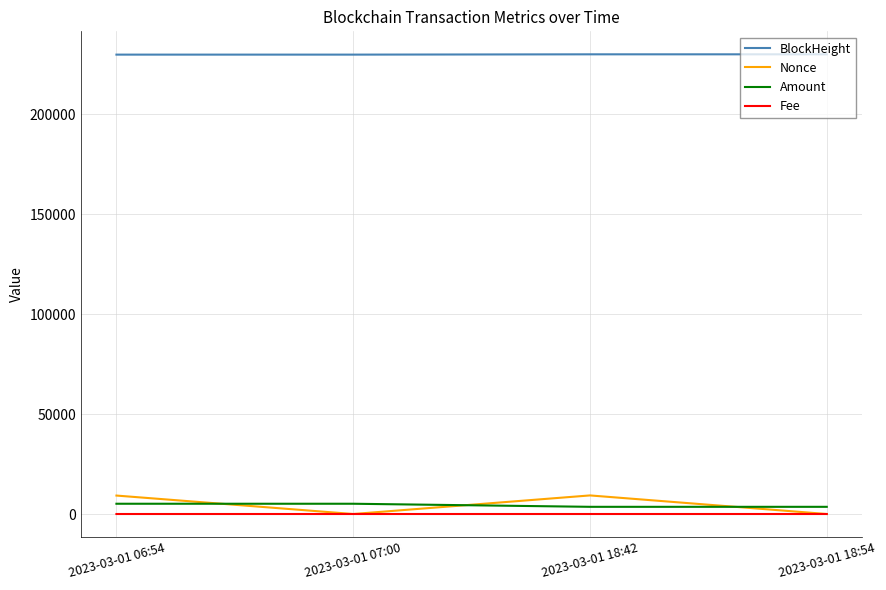

In Fee, how many points are higher than both neighbors (excluding endpoints)?

1